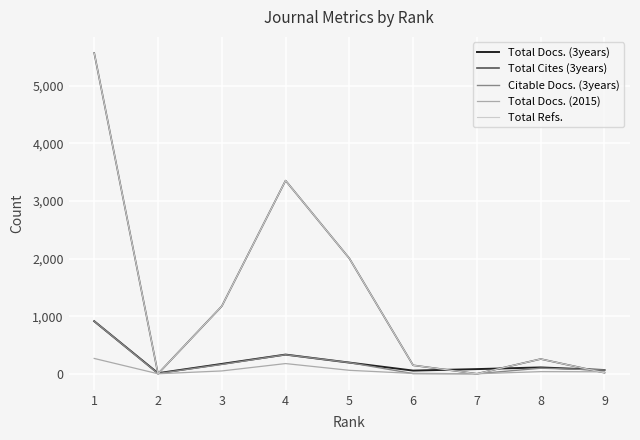

Does the chart have visible grid lines?

Yes